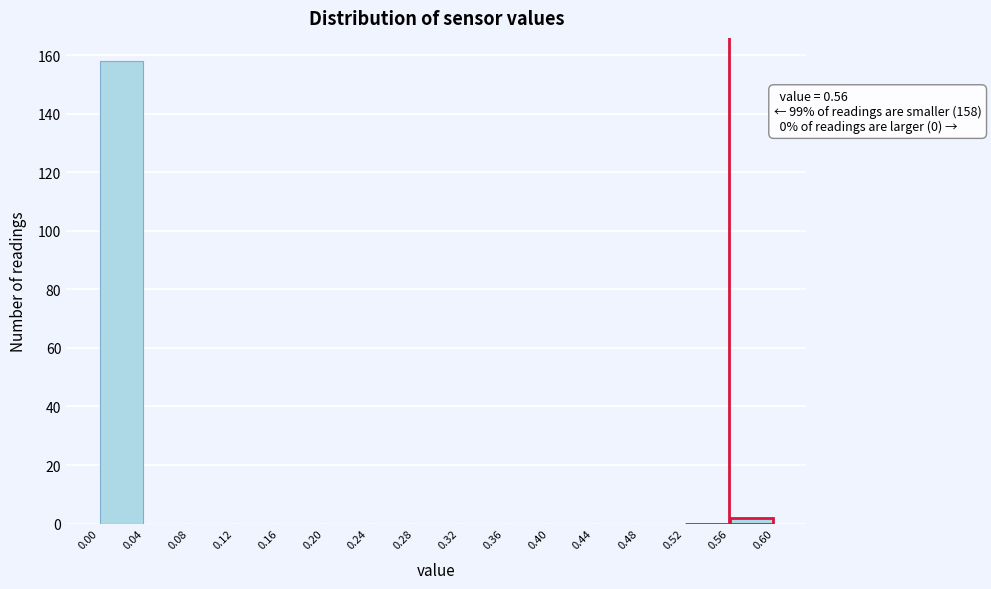

Over which range of the x-axis is the bar tallest?

0.00 to 0.04